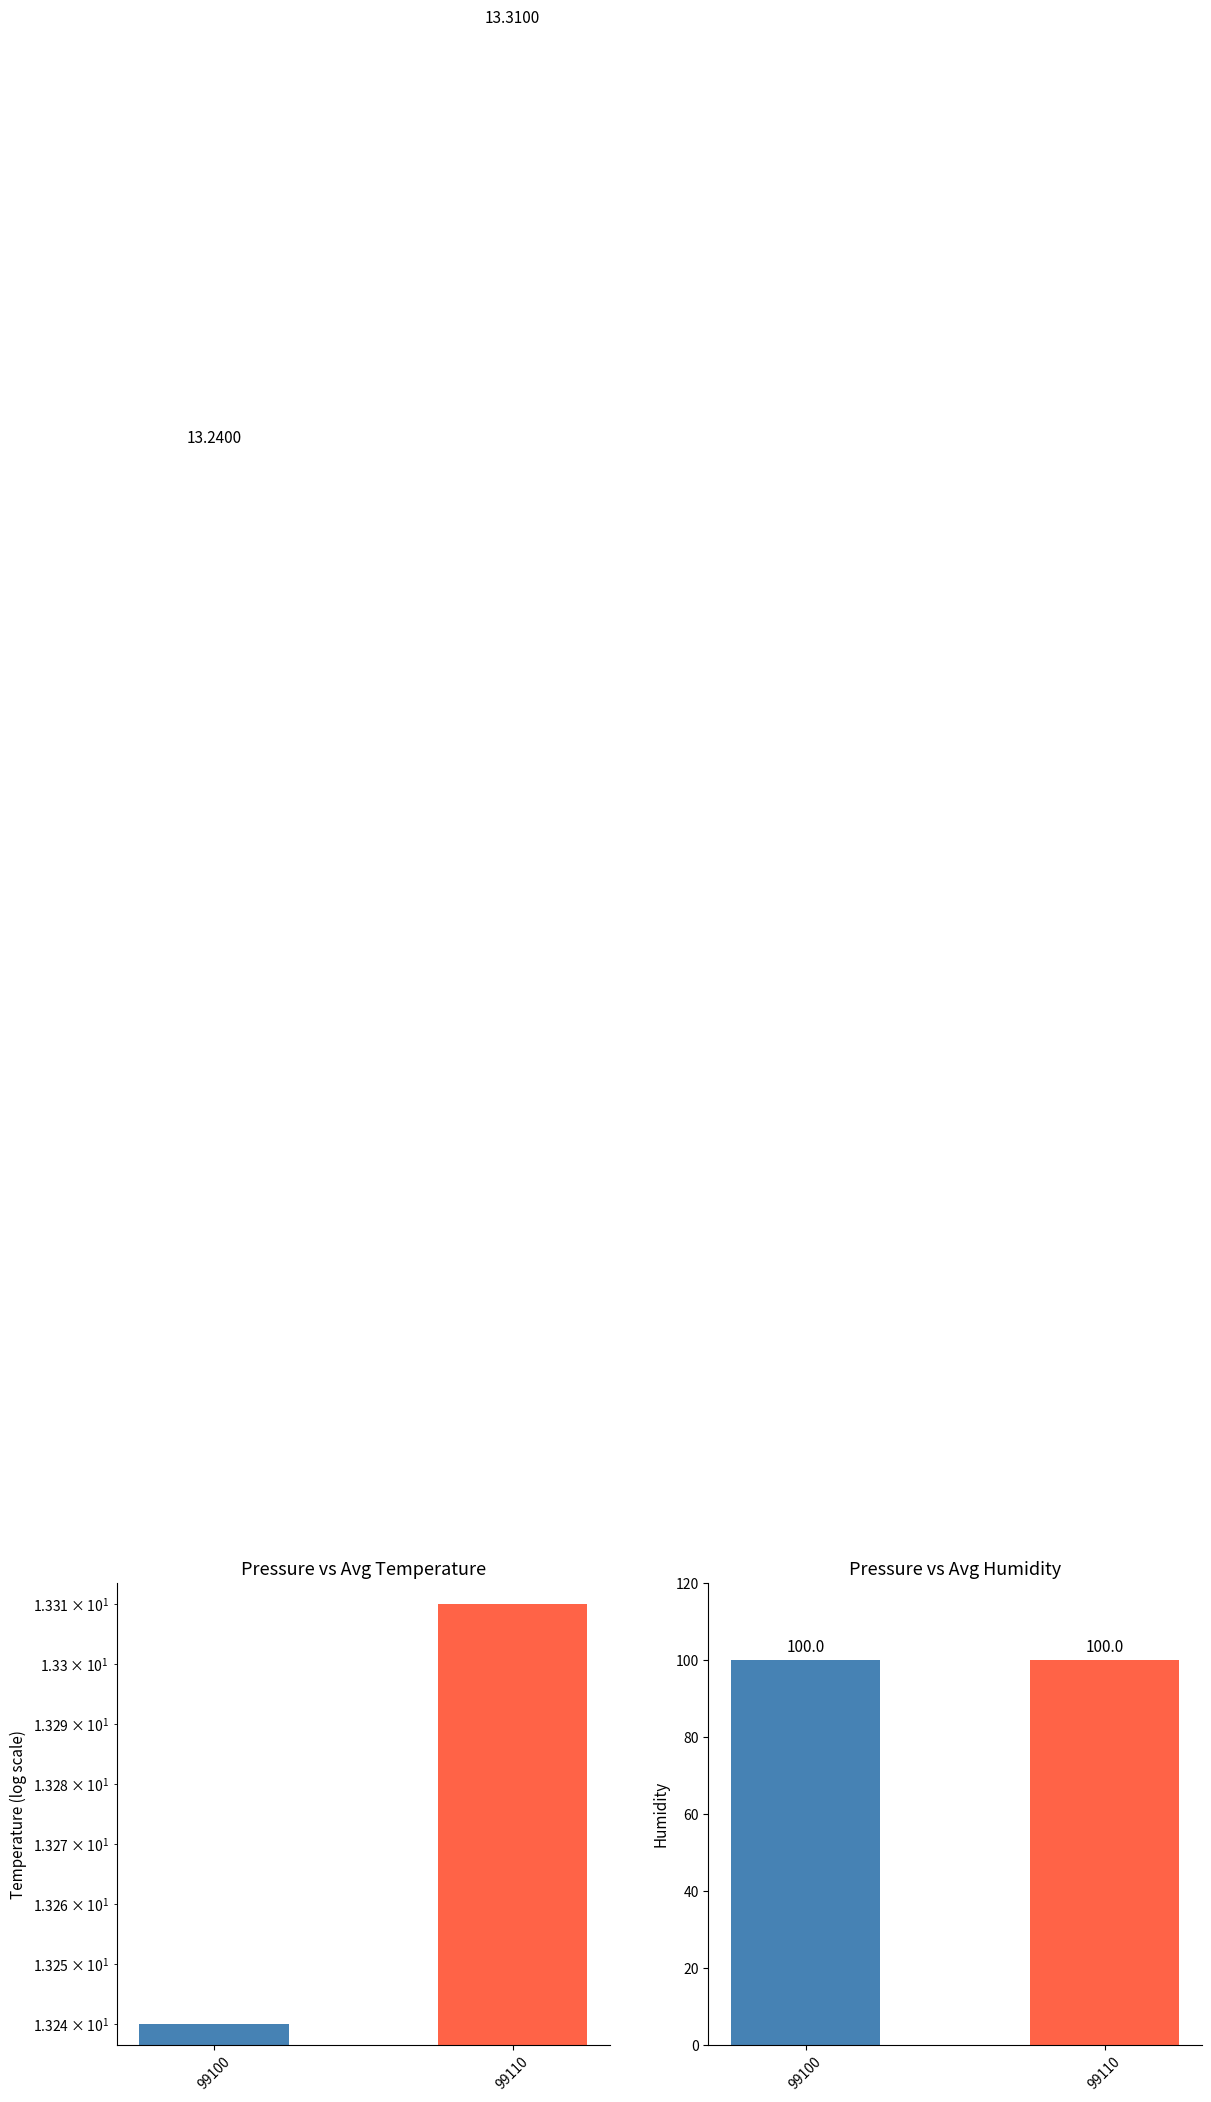

Which series has the largest range (max minus min)?

Avg Temperature